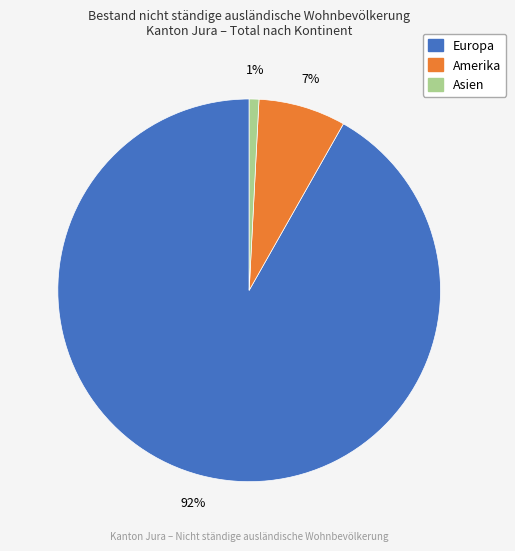

Is there any slice that represents more than half of the pie?

Yes